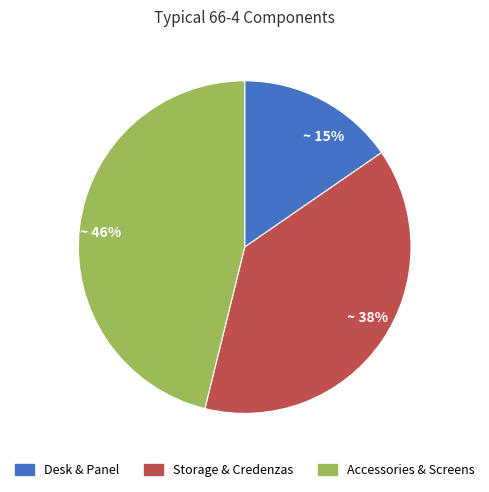

Rank the categories by value from lowest to highest.

Desk & Panel, Storage & Credenzas, Accessories & Screens